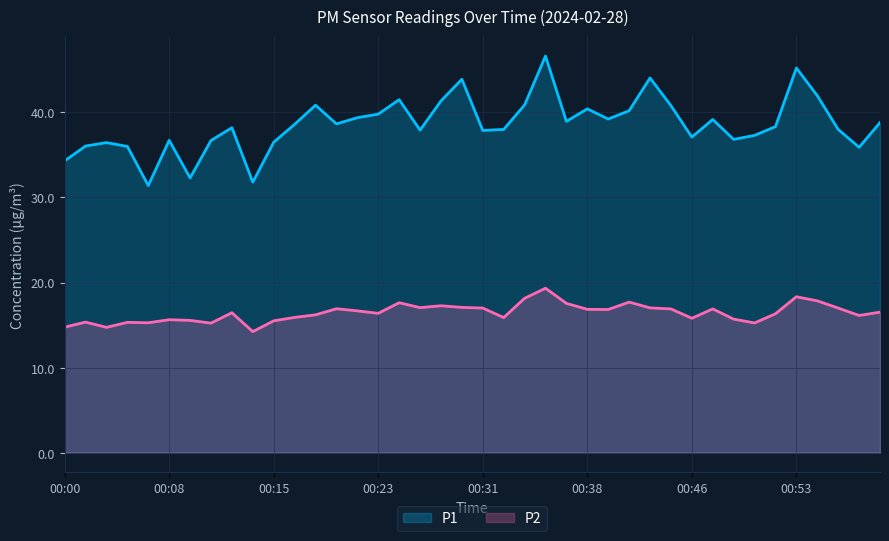

Which series has the widest spread of values?

P1